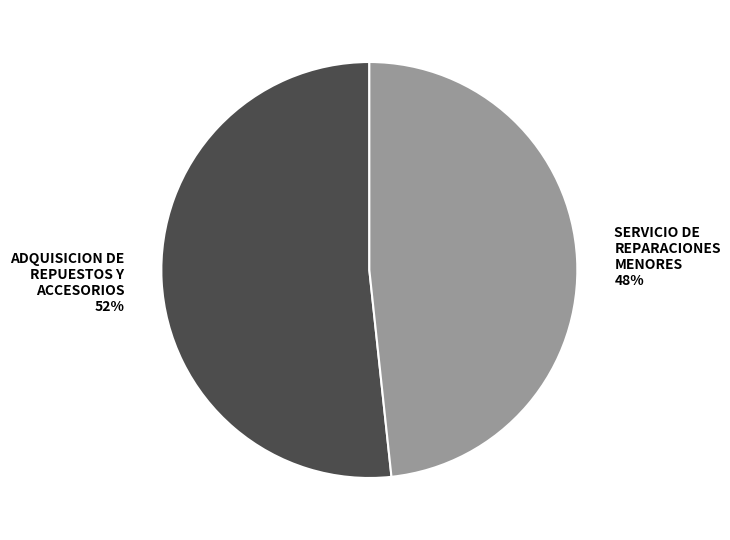

True or false: SERVICIO DE REPARACIONES MENORES accounts for 48% of the total.

True